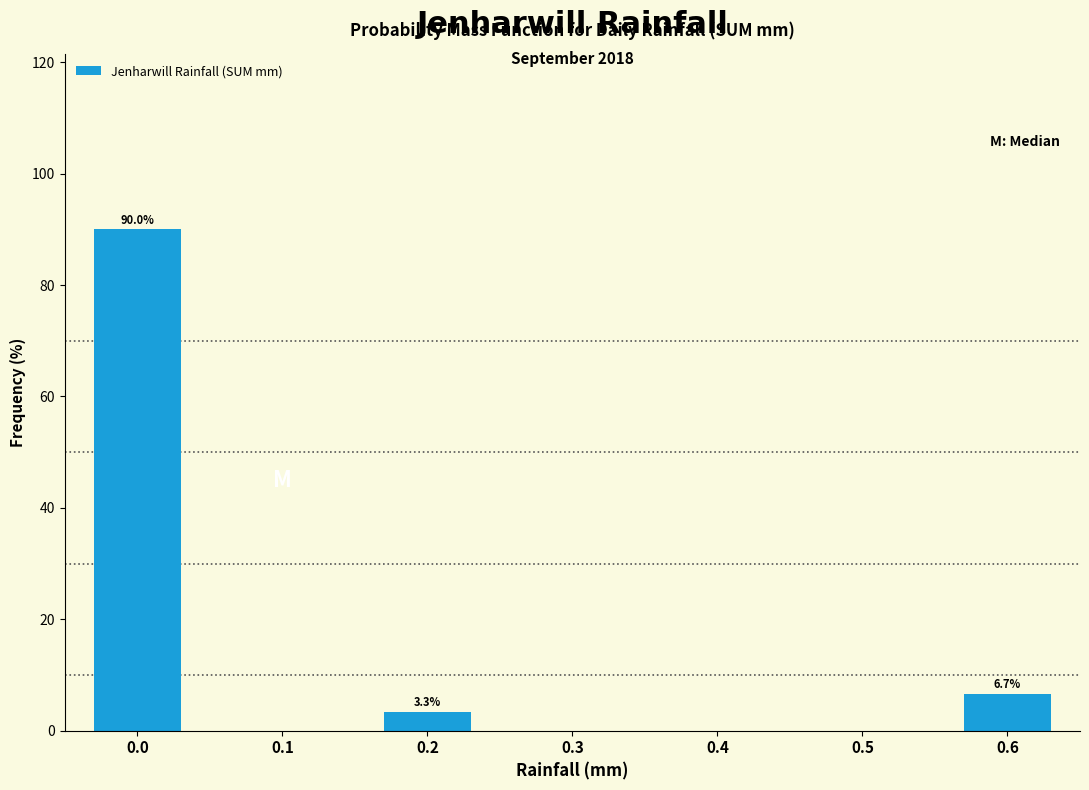

Reading left to right, list all the values displayed in this chart.

0.0=90.0	0.1=0.0	0.2=3.3	0.3=0.0	0.4=0.0	0.5=0.0	0.6=6.7